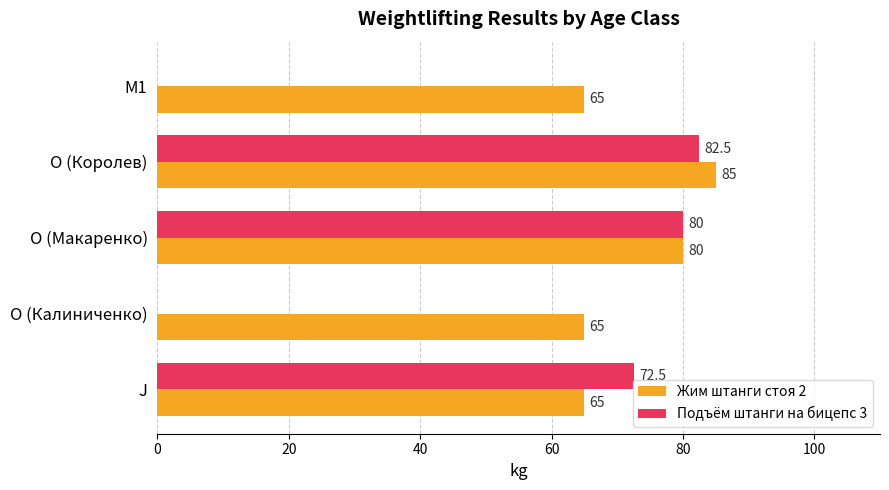

Which series changed the most between O (Макаренко) and O (Королев)?

Жим штанги стоя 2